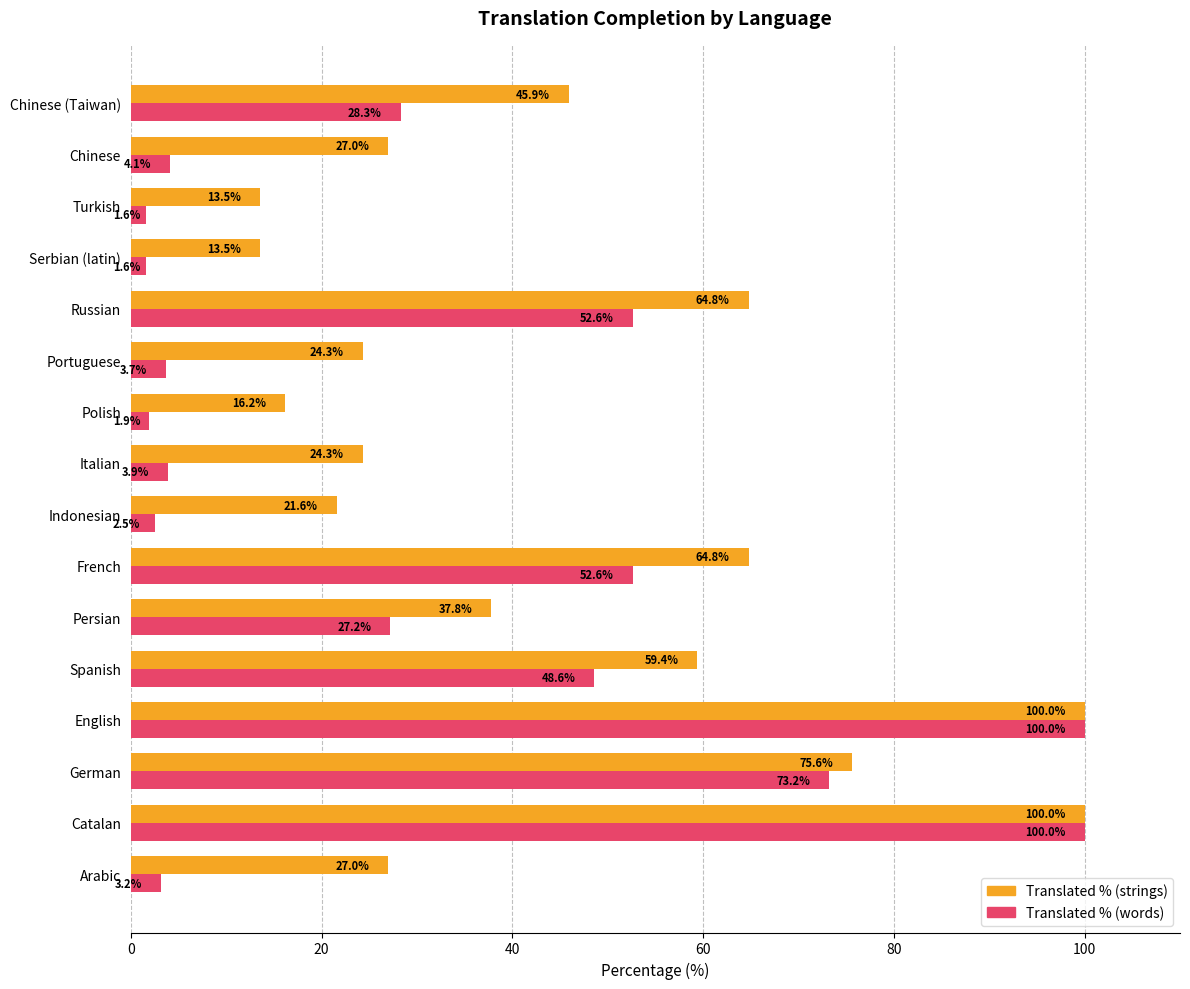

What is the total value across all series at French?

117.4